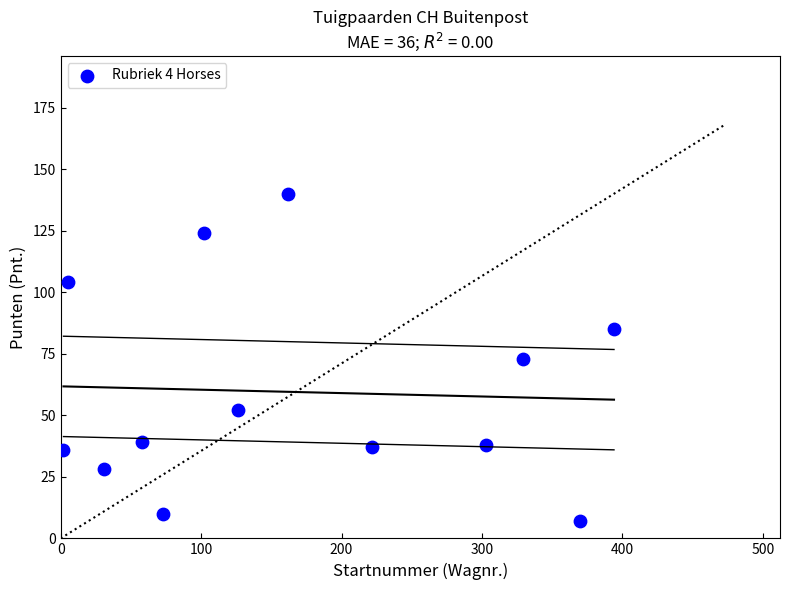

What is the range of Y values (max minus min)?

133